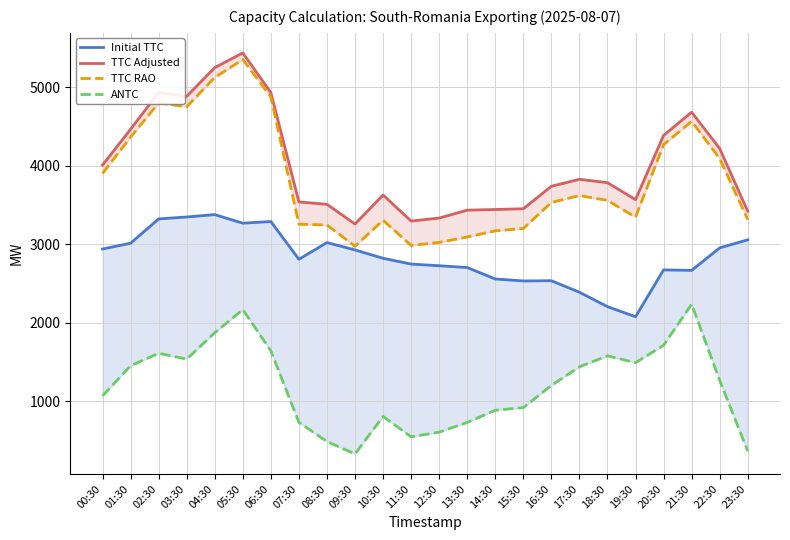

What is the label of the 3rd point from the right?

21:30